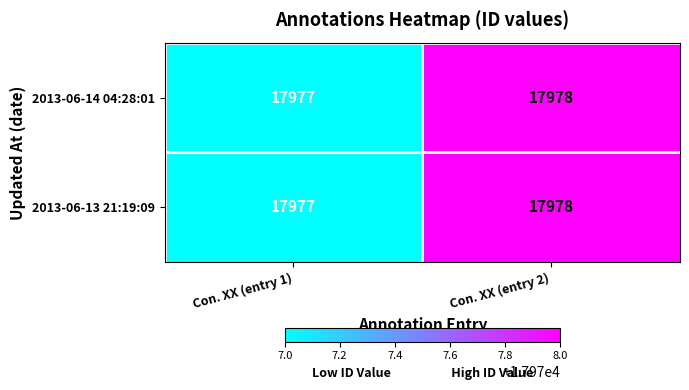

List the labels in order of 2013-06-13 21:19:09 value, largest first.

Con. XX (entry 2), Con. XX (entry 1)